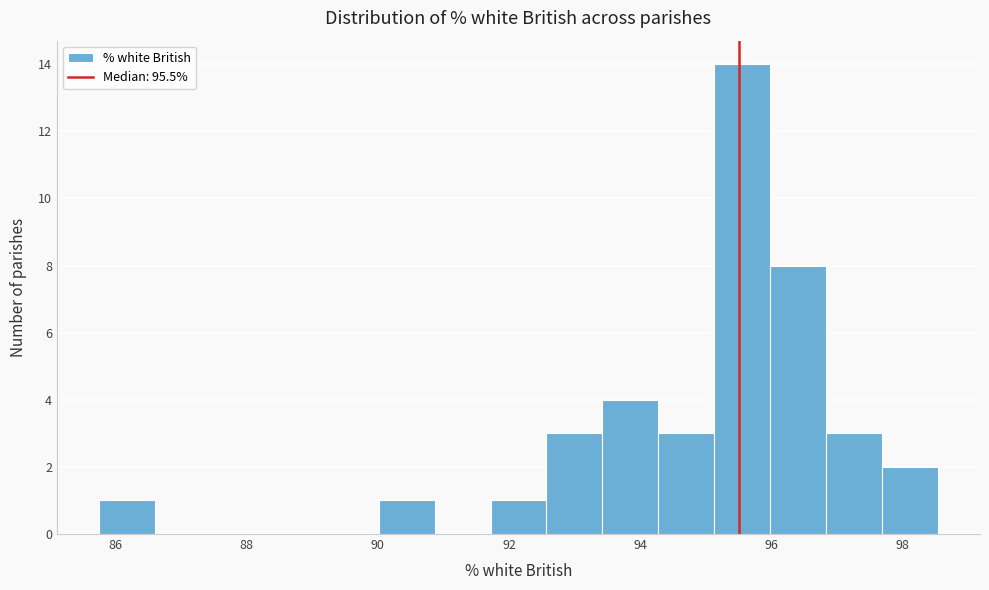

Reading left to right, transcribe this chart: for each bar, give the range it covers on the x-axis and its height. Neither the bar edges nor the heights are printed on the chart, so give them approximately, as read against the axes.

85.8 to 86.6: 1
86.6 to 87.4: 0
87.4 to 88.4: 0
88.4 to 89.2: 0
89.2 to 90.0: 0
90.0 to 90.8: 1
90.8 to 91.8: 0
91.8 to 92.6: 1
92.6 to 93.4: 3
93.4 to 94.2: 4
94.2 to 95.2: 3
95.2 to 96.0: 14
96.0 to 96.8: 8
96.8 to 97.6: 3
97.6 to 98.6: 2